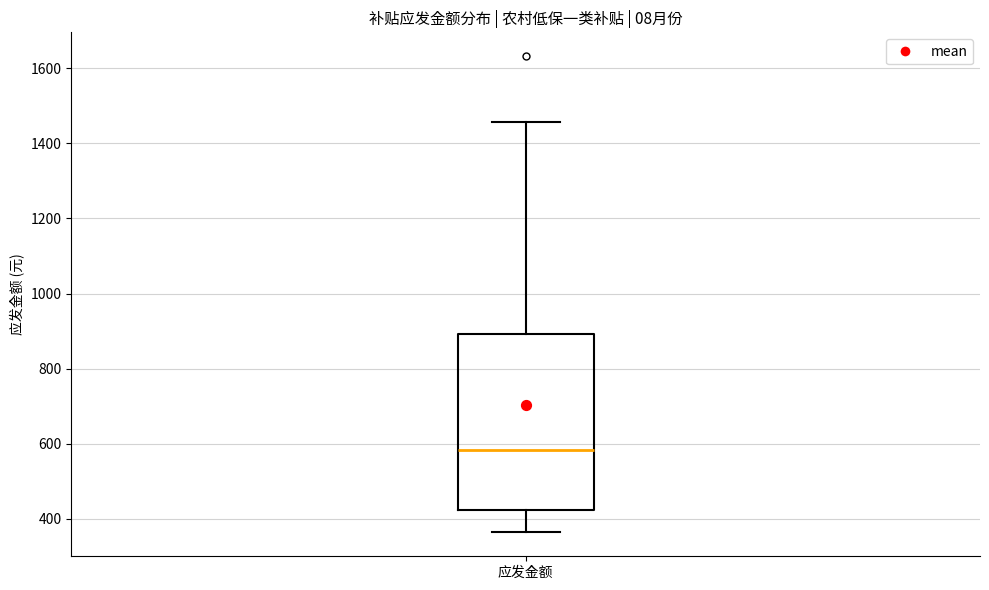

Read this box plot against the y-axis: the position of the median line, the range covered by the box, and the ends of both whiskers. The values are not printed on the chart, so give them approximately, as read against the axis.

median 580, box 420 to 900, whiskers 360 to 1460